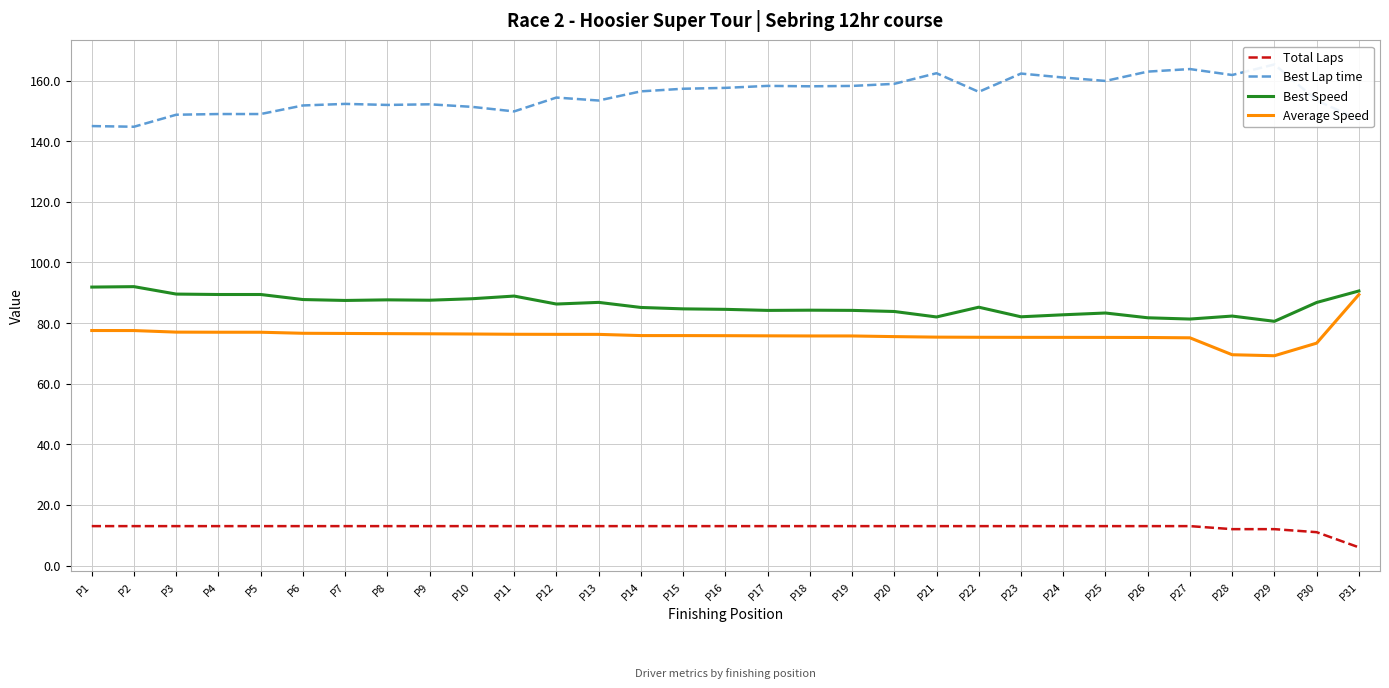

Reading left to right, extract all data points from this chart.

Total Laps: P1=13.0	P2=13.0	P3=13.0	P4=13.0	P5=13.0	P6=13.0	P7=13.0	P8=13.0	P9=13.0	P10=13.0	P11=13.0	P12=13.0	P13=13.0	P14=13.0	P15=13.0	P16=13.0	P17=13.0	P18=13.0	P19=13.0	P20=13.0	P21=13.0	P22=13.0	P23=13.0	P24=13.0	P25=13.0	P26=13.0	P27=13.0	P28=12.0	P29=12.0	P30=11.0	P31=6.0
Best Lap time: P1=145.0	P2=144.8	P3=148.7	P4=149.0	P5=149.0	P6=151.8	P7=152.3	P8=152.0	P9=152.2	P10=151.3	P11=149.8	P12=154.4	P13=153.4	P14=156.4	P15=157.3	P16=157.6	P17=158.2	P18=158.1	P19=158.2	P20=158.9	P21=162.4	P22=156.3	P23=162.3	P24=161.0	P25=159.9	P26=163.0	P27=163.8	P28=161.8	P29=165.3	P30=153.5	P31=147.0
Best Speed: P1=91.9	P2=92.0	P3=89.6	P4=89.4	P5=89.4	P6=87.8	P7=87.5	P8=87.7	P9=87.5	P10=88.0	P11=88.9	P12=86.3	P13=86.8	P14=85.1	P15=84.7	P16=84.5	P17=84.2	P18=84.2	P19=84.2	P20=83.8	P21=82.0	P22=85.2	P23=82.1	P24=82.7	P25=83.3	P26=81.7	P27=81.3	P28=82.3	P29=80.6	P30=86.8	P31=90.6
Average Speed: P1=77.5	P2=77.5	P3=77.0	P4=77.0	P5=77.0	P6=76.6	P7=76.6	P8=76.5	P9=76.5	P10=76.4	P11=76.3	P12=76.3	P13=76.3	P14=75.9	P15=75.9	P16=75.8	P17=75.8	P18=75.7	P19=75.7	P20=75.5	P21=75.4	P22=75.3	P23=75.3	P24=75.3	P25=75.3	P26=75.2	P27=75.1	P28=69.5	P29=69.2	P30=73.4	P31=89.4